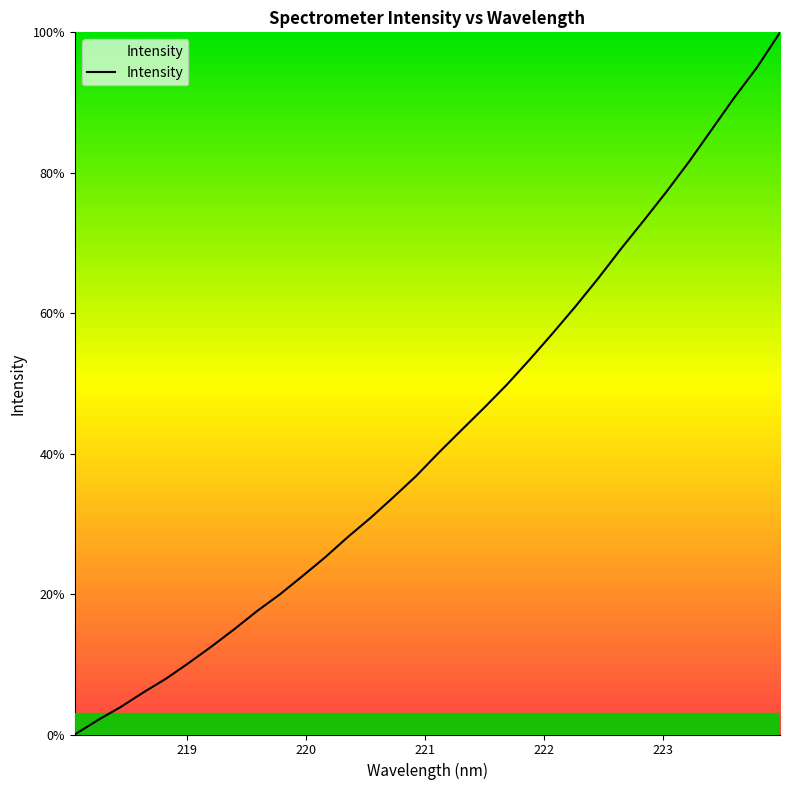

What is the maximum value shown in the chart?

100.0